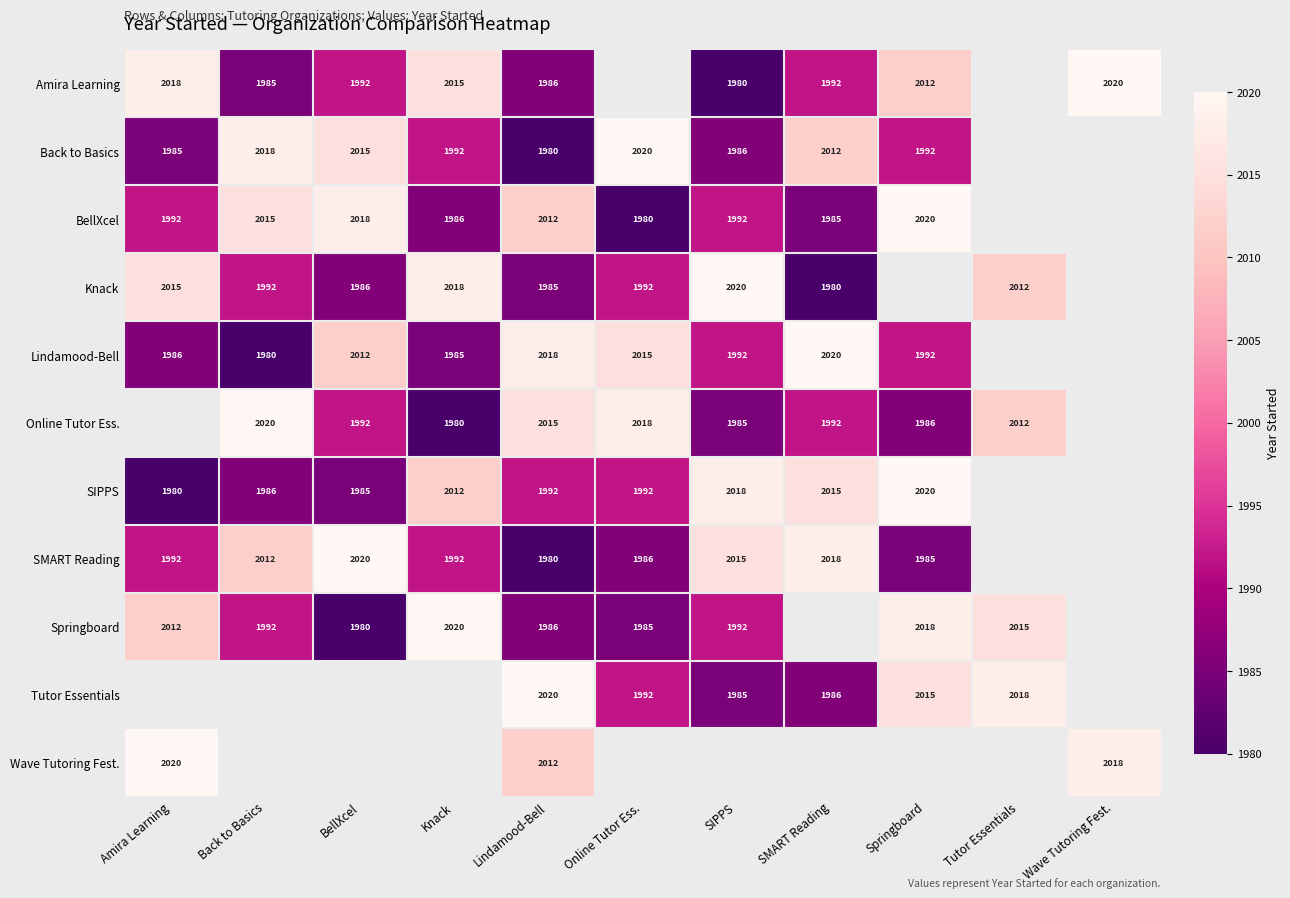

Is it true that Back to Basics equals 3037 at SMART Reading?

False